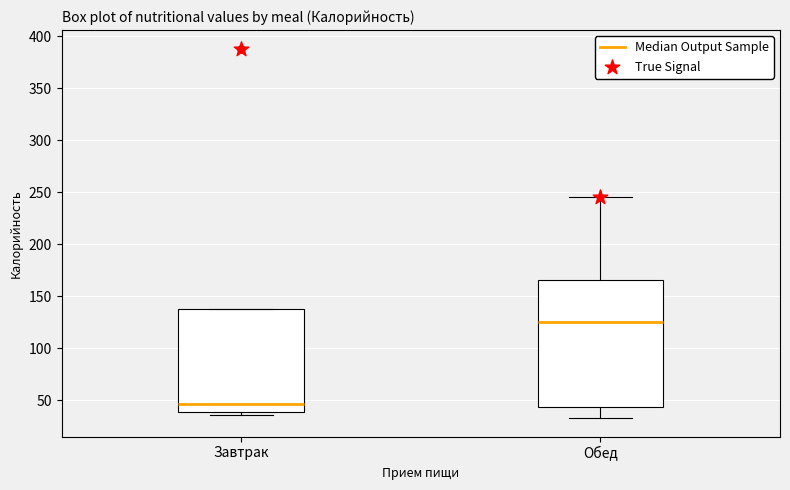

Reading left to right, transcribe this box plot: for each box, give where its median line is, the range the box spans, and where its two whiskers end, as read against the y-axis. The values are not printed on the chart, so give them approximately, as read against the axis.

Завтрак: median 45, box 40 to 140, whiskers 35 to 140
Обед: median 125, box 45 to 165, whiskers 35 to 245